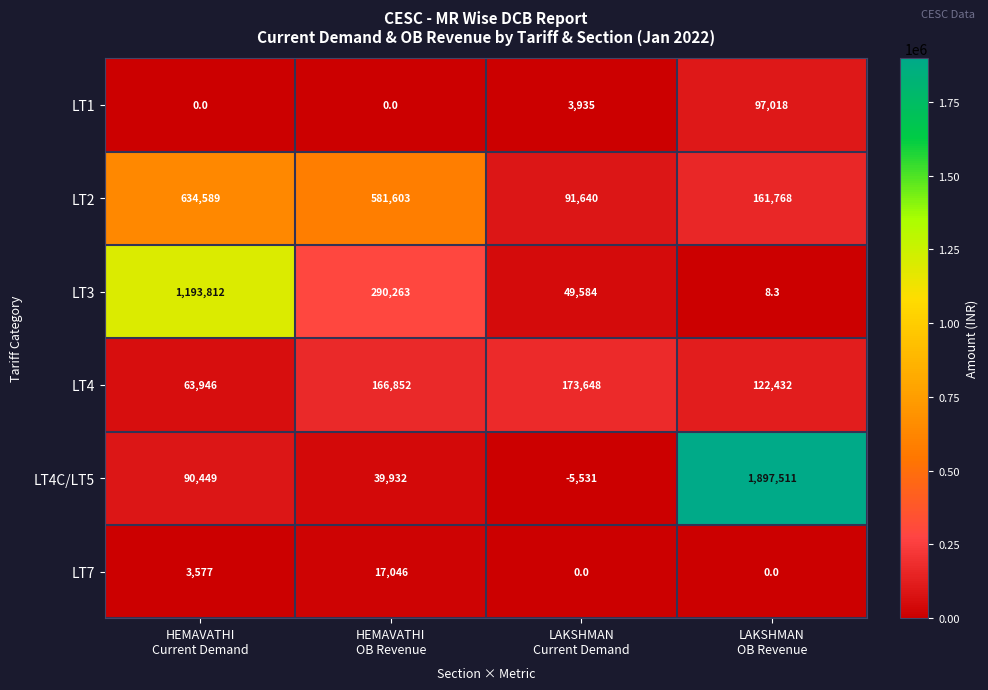

What is the spread (max minus min) of values at LAKSHMAN
Current Demand?

179179.0